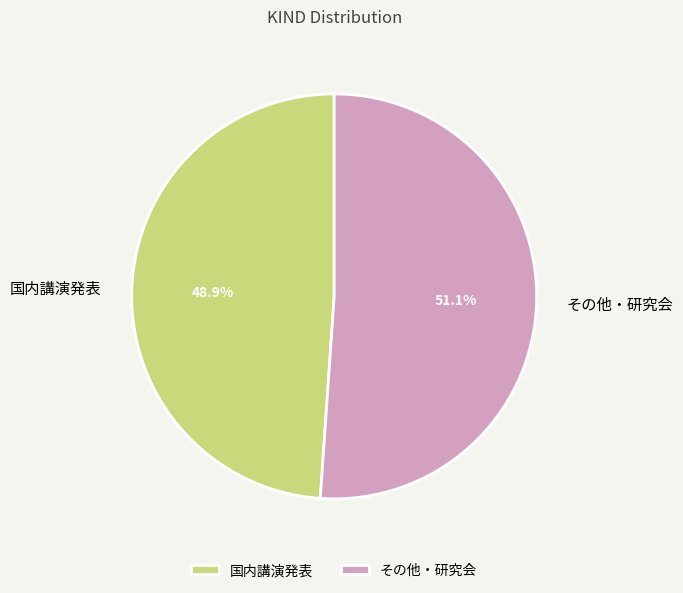

The その他・研究会 slice represents 51% of the pie. True or false?

True